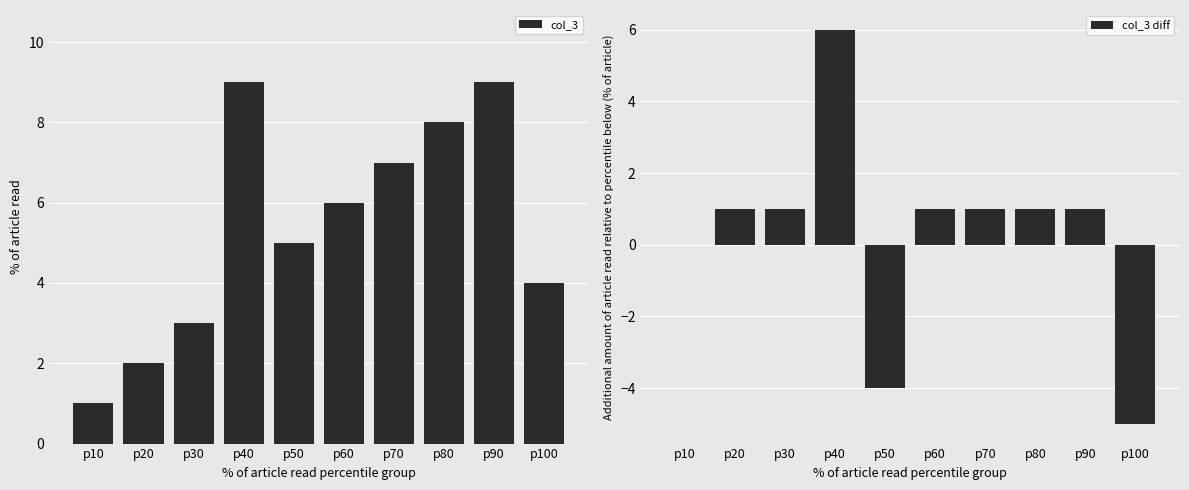

Reading left to right, extract all data points from this chart.

col_3: p10=1	p20=2	p30=3	p40=9	p50=5	p60=6	p70=7	p80=8	p90=9	p100=4
col_3 diff: p10=0	p20=1	p30=1	p40=6	p50=-4	p60=1	p70=1	p80=1	p90=1	p100=-5